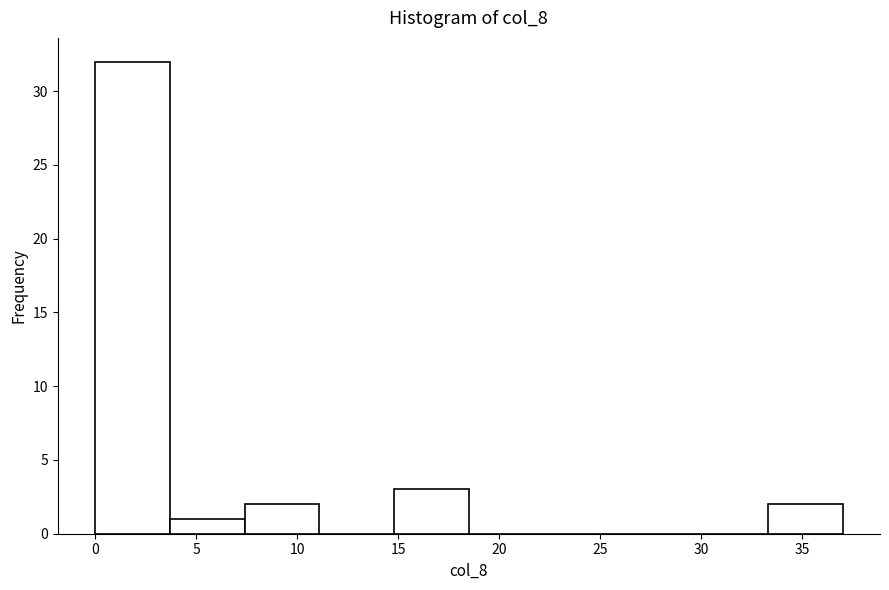

Reading left to right, list every bar in this chart as the range it spans on the x-axis followed by its height. Neither the bar edges nor the heights are printed on the chart, so give them approximately, as read against the axes.

0.0 to 3.7: 32
3.7 to 7.4: 1
7.4 to 11.1: 2
11.1 to 14.8: 0
14.8 to 18.5: 3
18.5 to 22.2: 0
22.2 to 25.9: 0
25.9 to 29.6: 0
29.6 to 33.3: 0
33.3 to 37.0: 2